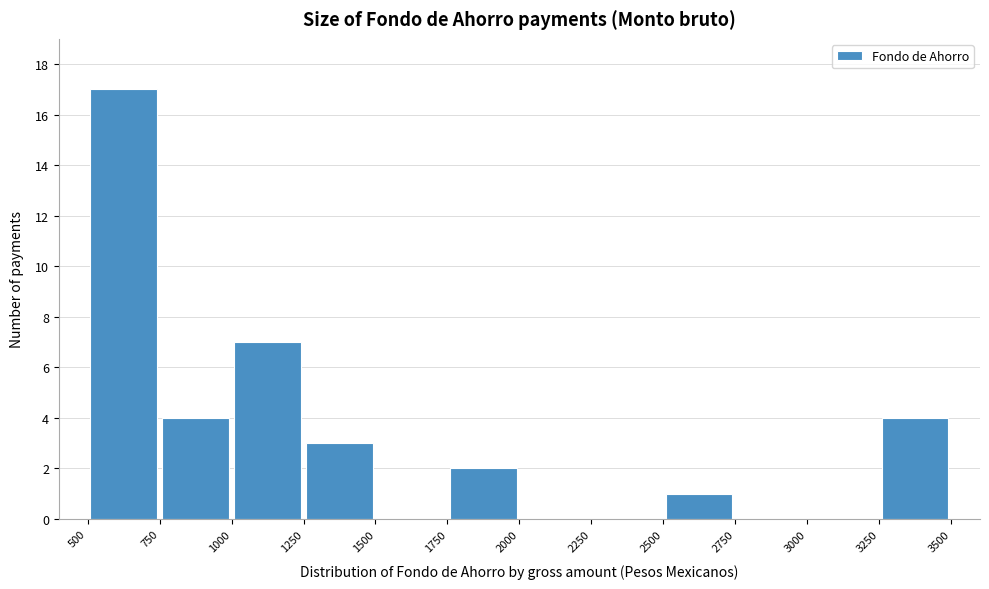

Reading left to right, list every bar in this chart as the range it spans on the x-axis followed by its height. The values are not printed on the chart, so give them approximately, as read against the axis.

500 to 750: 17
750 to 1000: 4
1000 to 1250: 7
1250 to 1500: 3
1500 to 1750: 0
1750 to 2000: 2
2000 to 2250: 0
2250 to 2500: 0
2500 to 2750: 1
2750 to 3000: 0
3000 to 3250: 0
3250 to 3500: 4